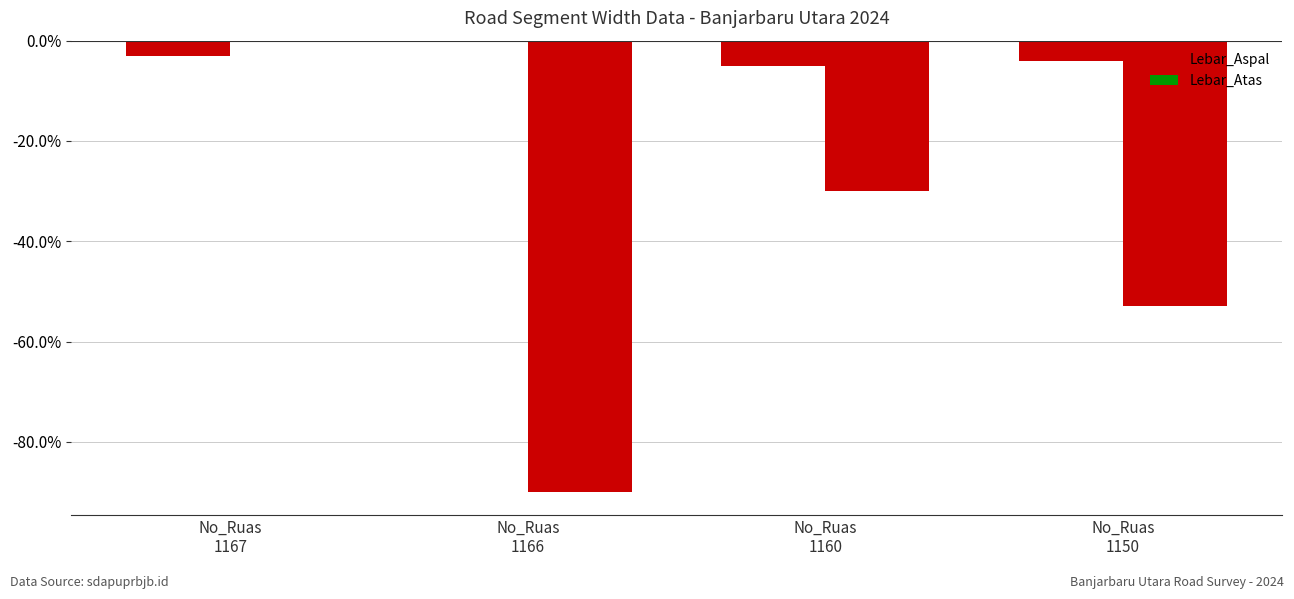

What is the sum of the Lebar_Aspal values at No_Ruas
1160 and No_Ruas
1150?

-9